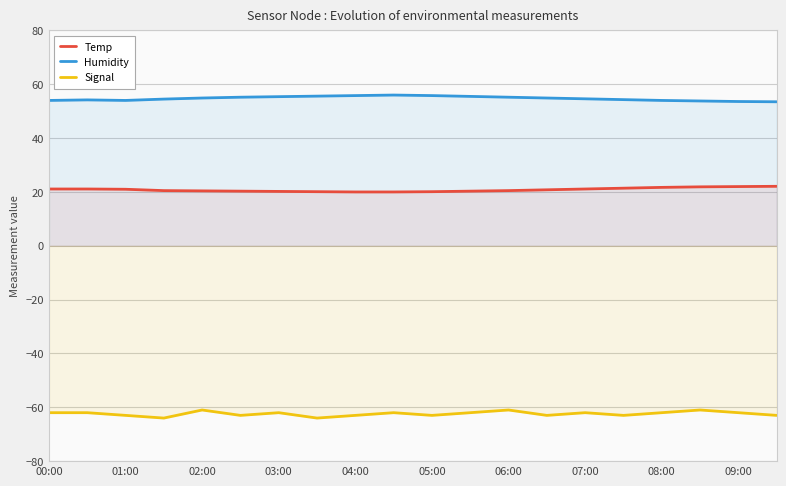

True or false: Signal has a value of -63.0 at 01:00.

True